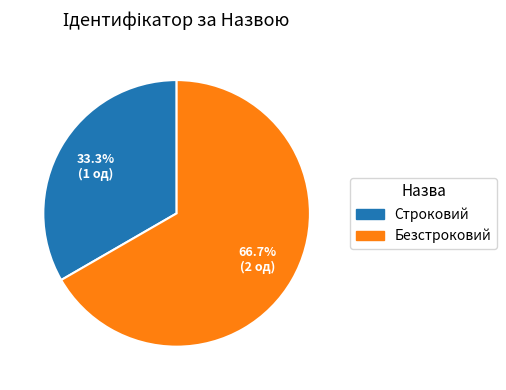

What is the smallest slice in the pie chart?

Строковий